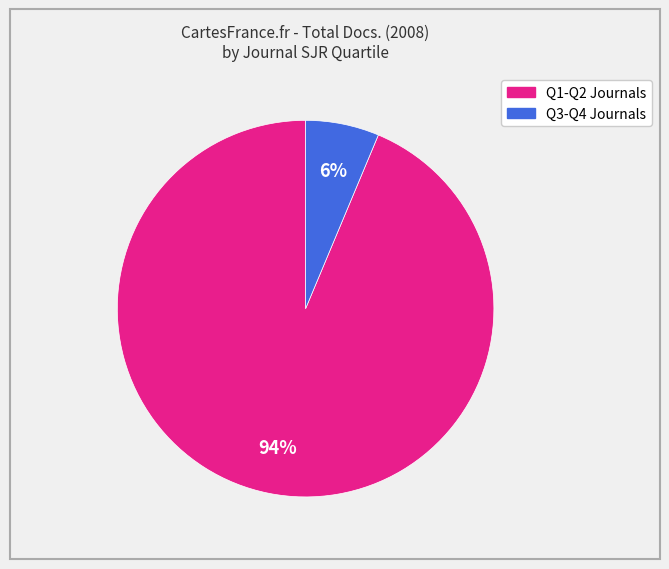

To the nearest percent, what is the average slice percentage?

50%